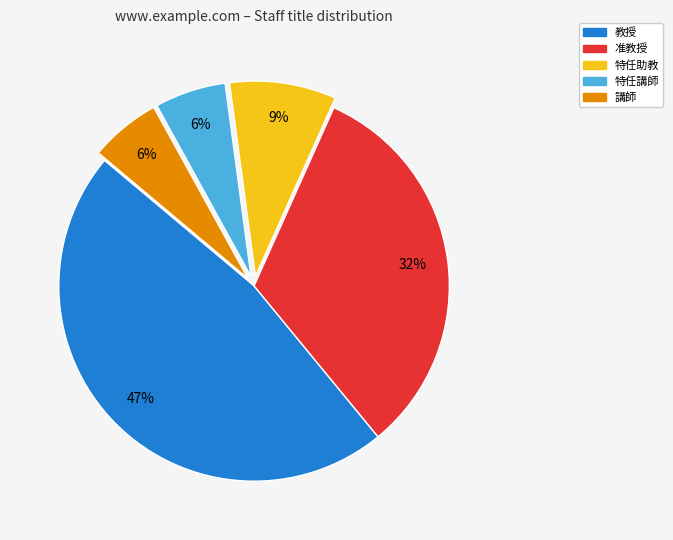

What is the largest slice in the pie chart?

教授